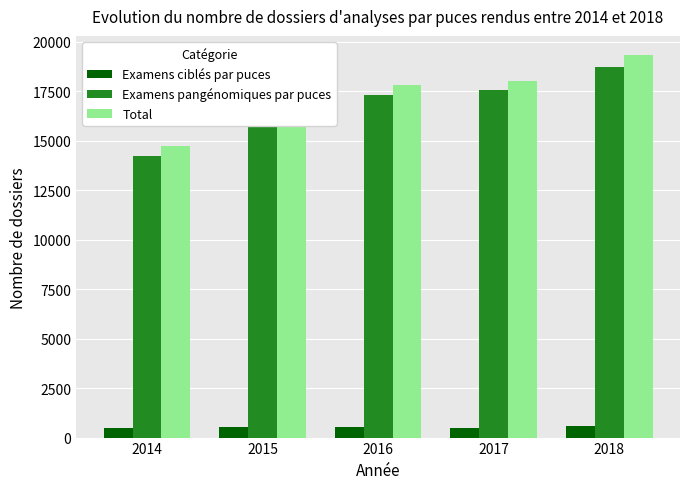

What is the minimum value shown in the chart?

459